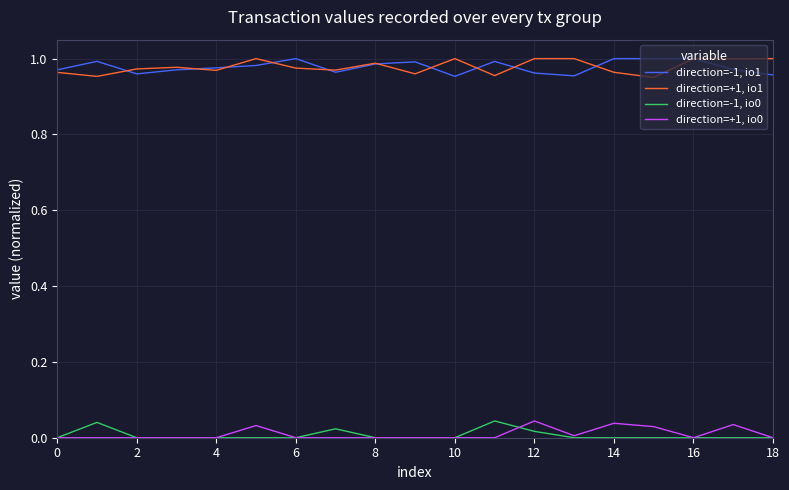

True or false: direction=+1, io1 and direction=+1, io0 intersect in this chart.

False